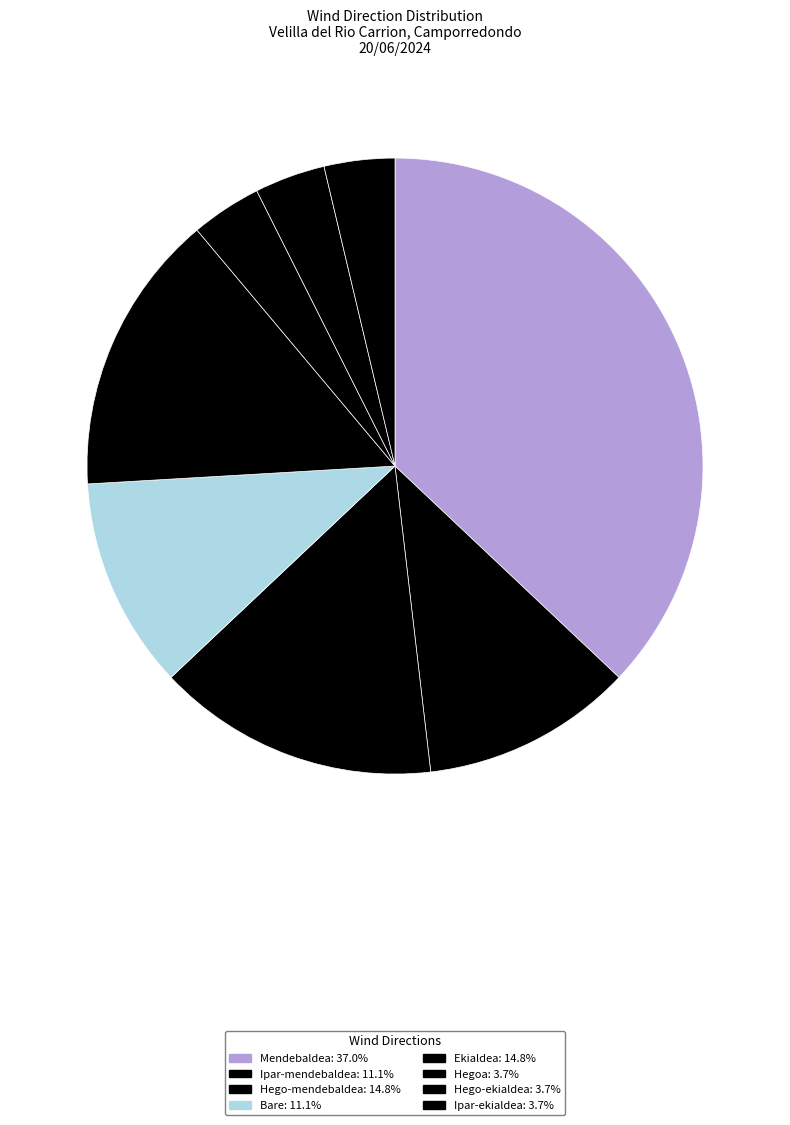

Is the sum of Hego-ekialdea and Bare greater than half?

No